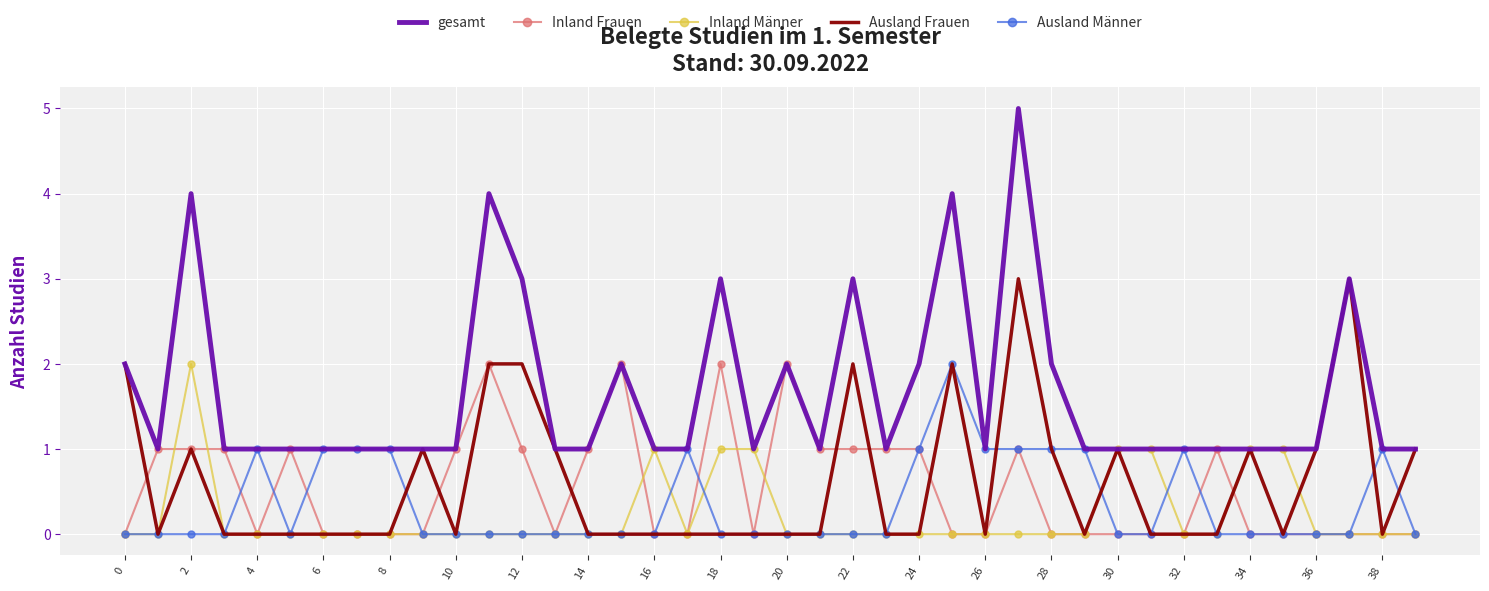

Which series has the widest spread of values?

gesamt